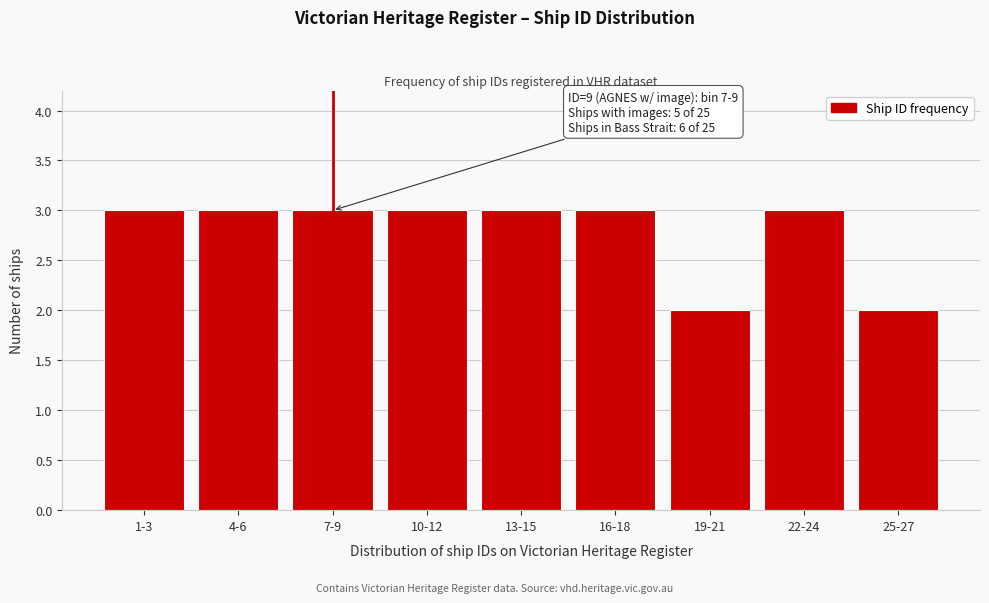

Reading right to left, list all the values displayed in this chart.

25-27=2	22-24=3	19-21=2	16-18=3	13-15=3	10-12=3	7-9=3	4-6=3	1-3=3